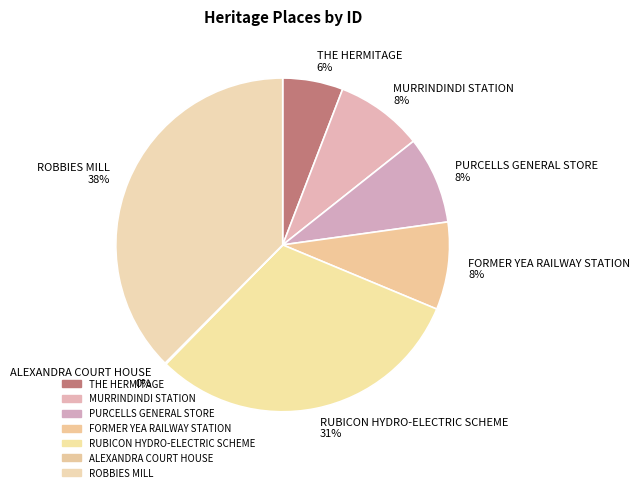

Between PURCELLS GENERAL STORE and ROBBIES MILL, which is larger?

ROBBIES MILL